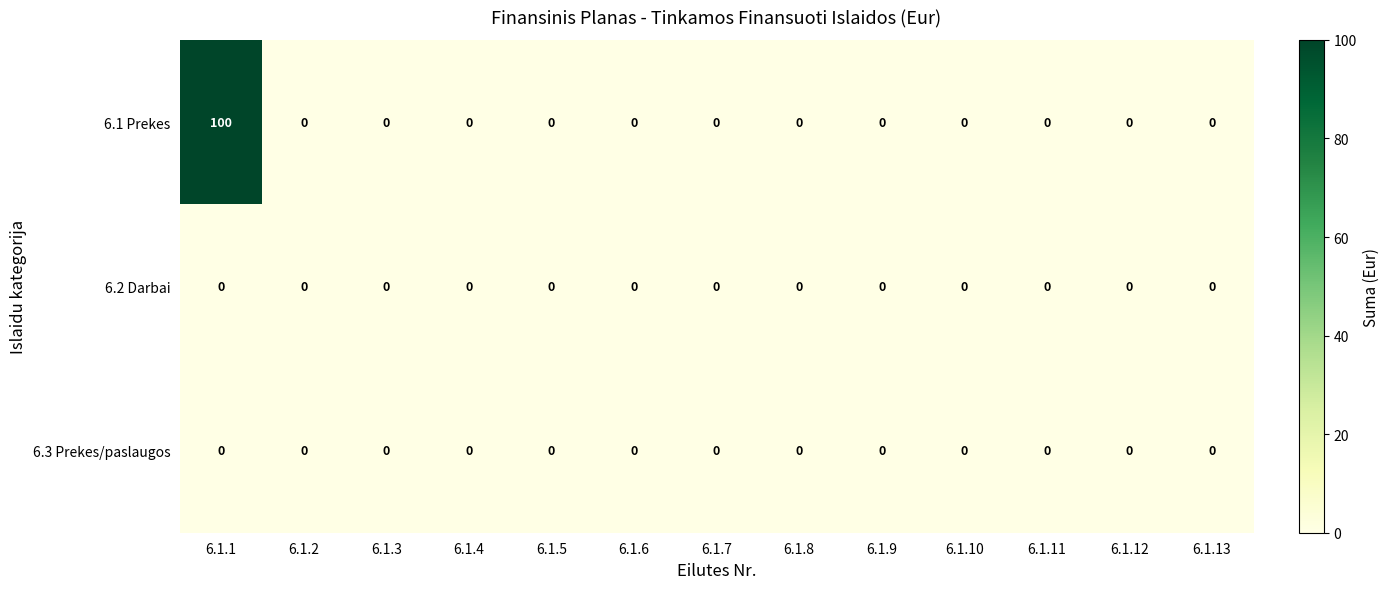

Which series has the largest range (max minus min)?

6.1 Prekes